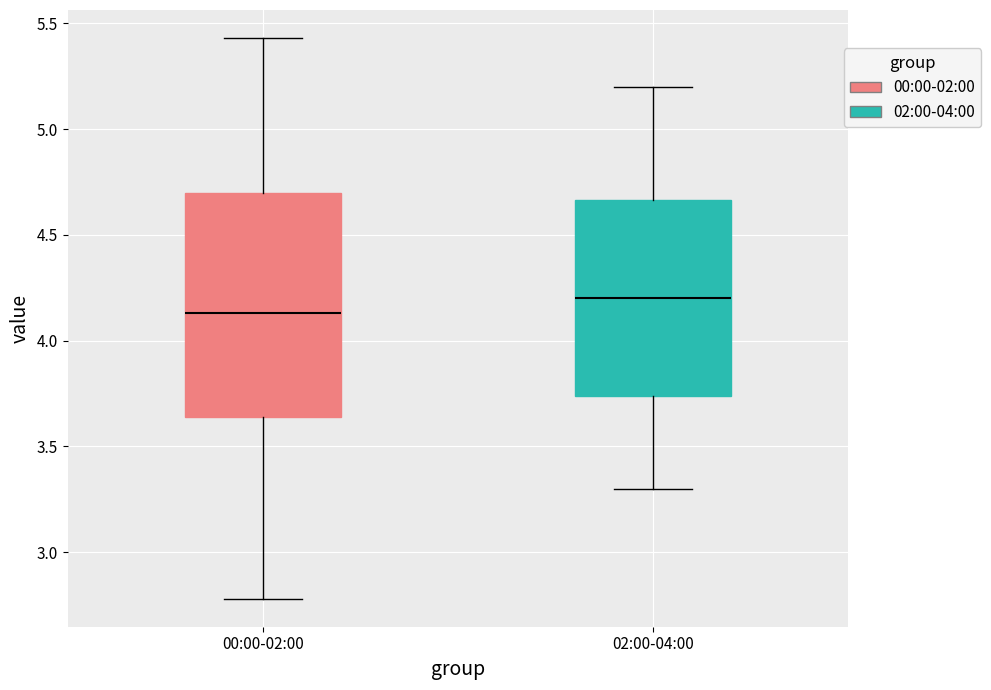

Where is the lower edge of the box for 02:00-04:00 on the y-axis? The values are not printed on the chart, so give them approximately, as read against the axis.

3.75